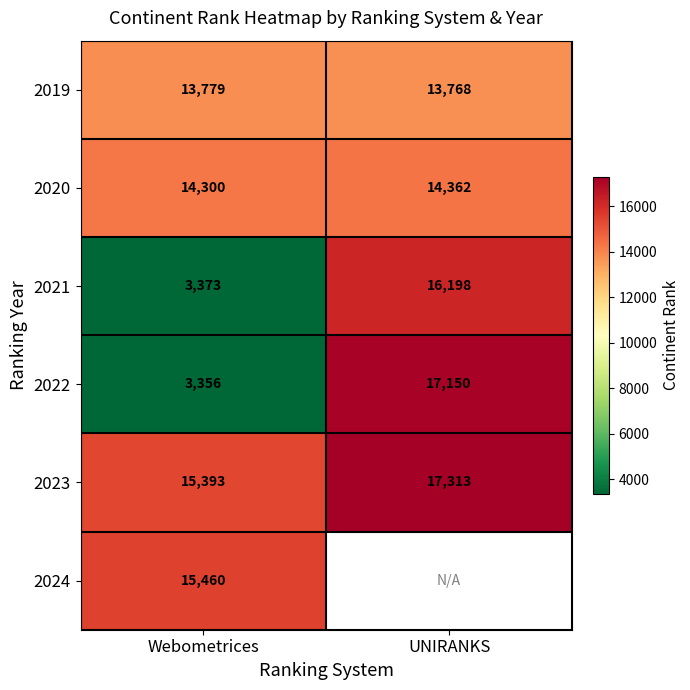

At Webometrices, list the series in order from smallest to largest.

2022, 2021, 2019, 2020, 2023, 2024